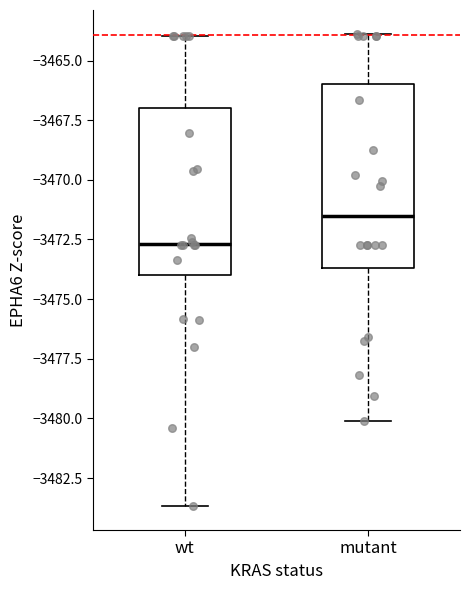

Which box is the tallest, from its lower edge to its upper edge?

mutant